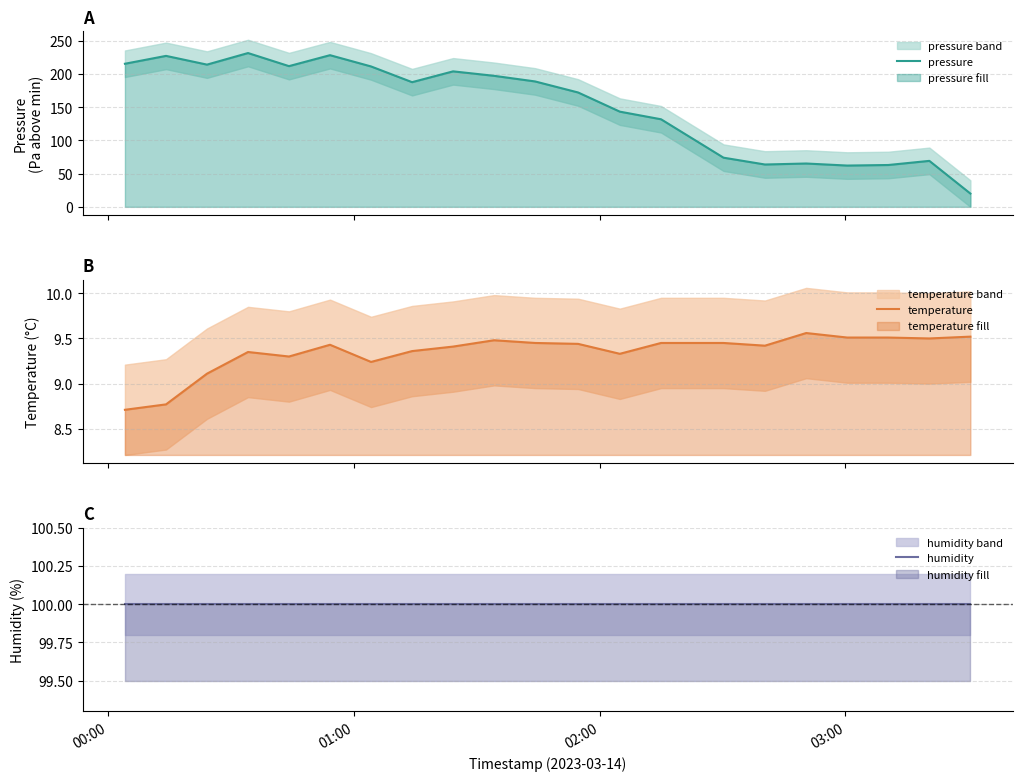

How many data points in temperature are less than 9?

2